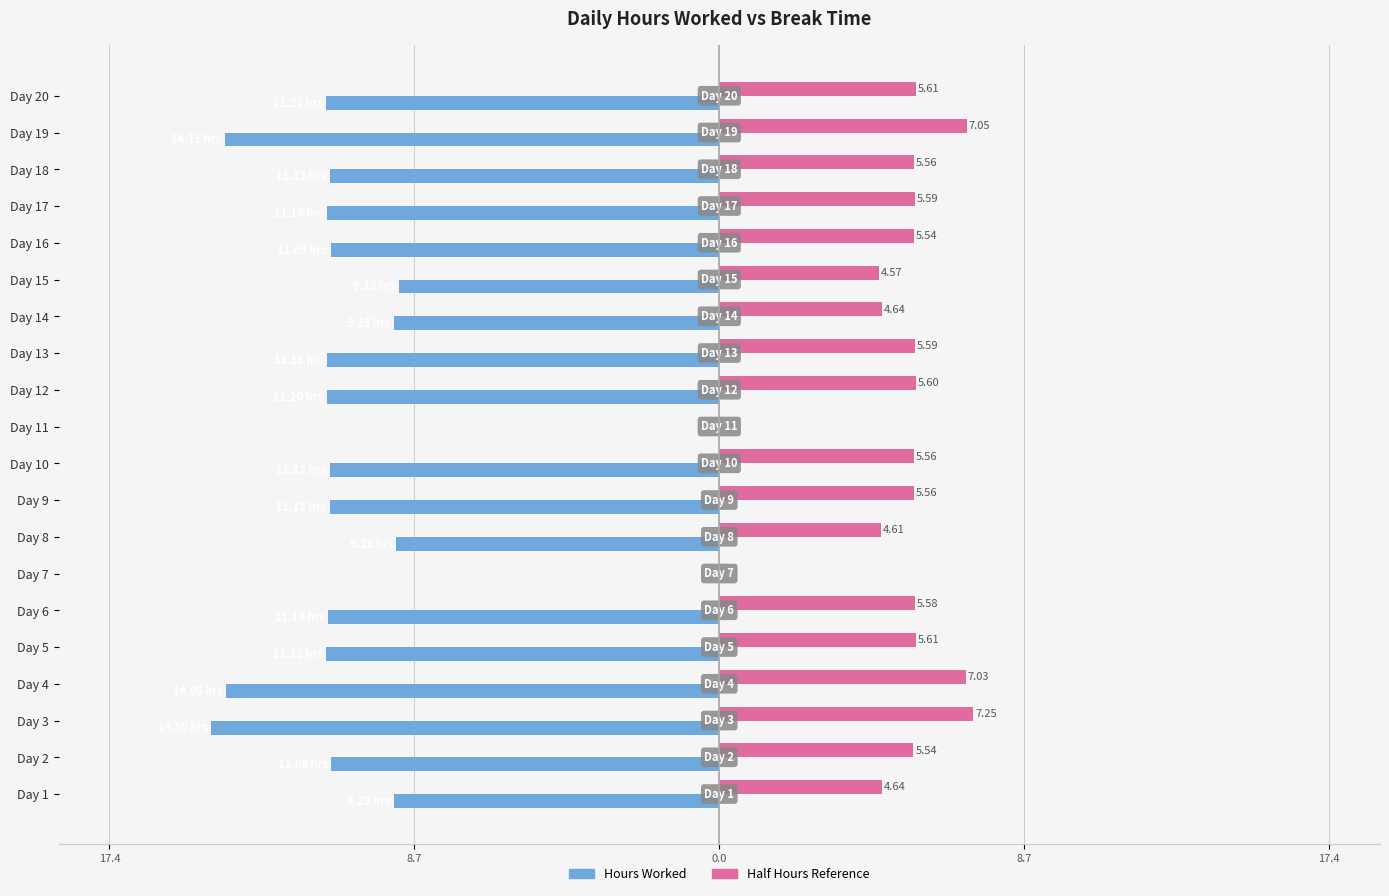

How many bars are there in total?

40